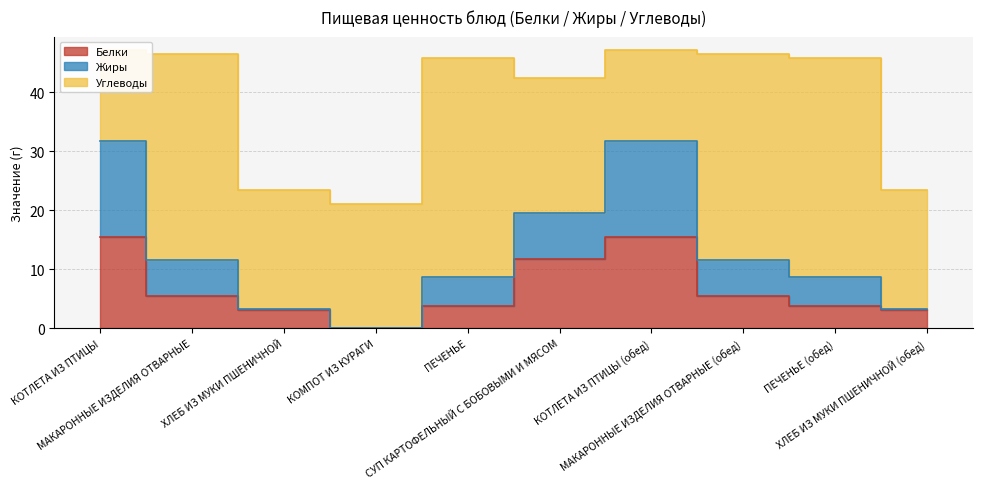

True or false: Белки has more than 0 points higher than both neighbors.

True